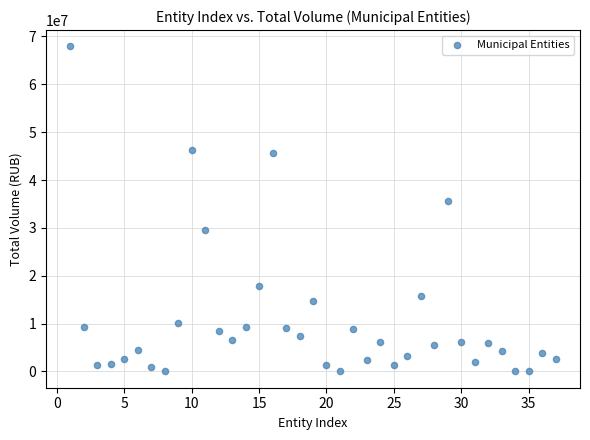

What is the range of Y values (max minus min)?

67932300.0